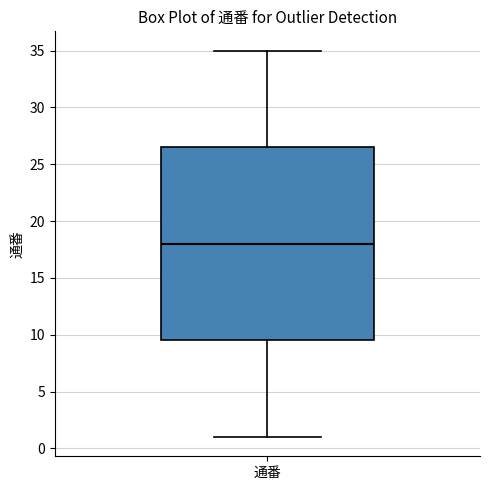

Read this box plot against the y-axis: the position of the median line, the range covered by the box, and the ends of both whiskers. The values are not printed on the chart, so give them approximately, as read against the axis.

median 18.0, box 9.5 to 26.5, whiskers 1.0 to 35.0